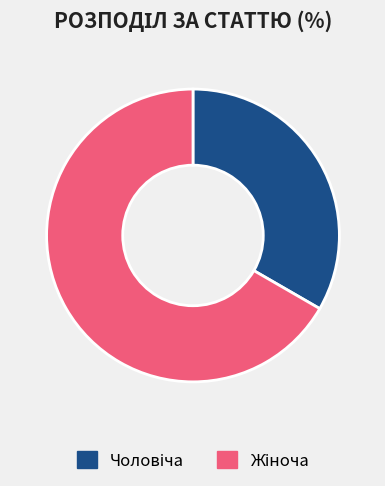

Is there a majority slice in this chart?

Yes